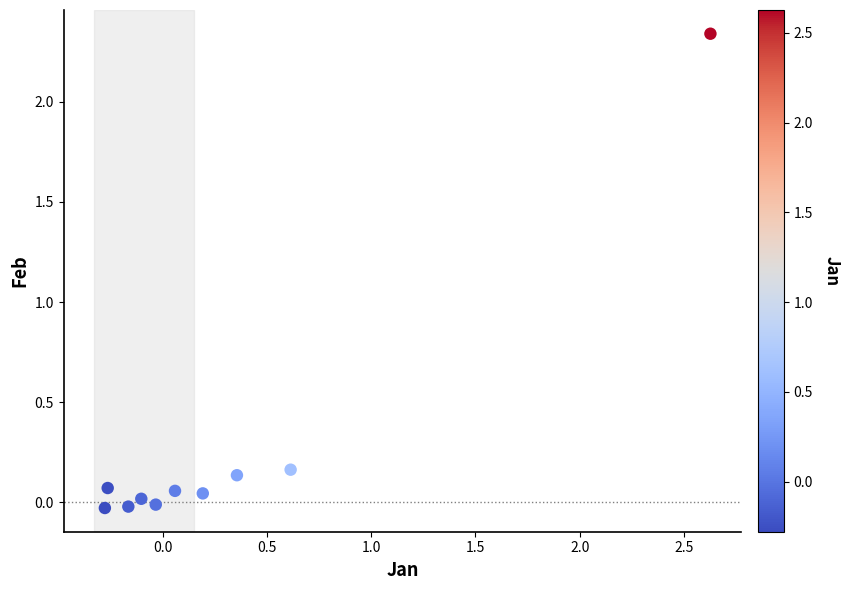

What is the range of Y values (max minus min)?

2.4